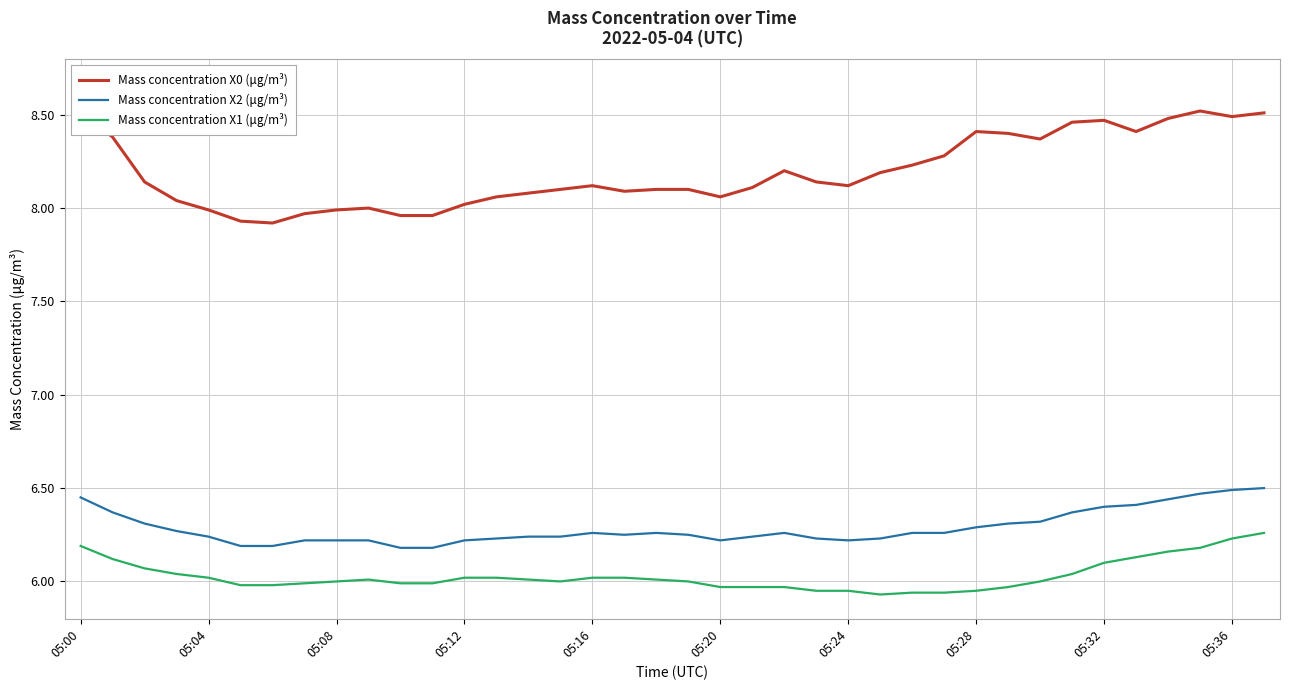

At how many categories does at least one series exceed 8?

30